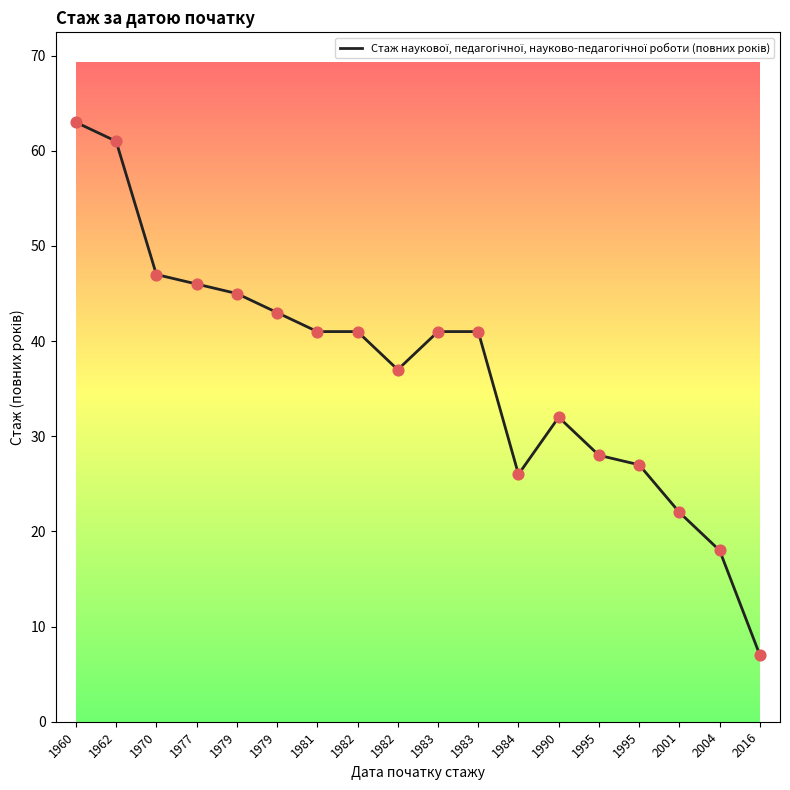

Which has a higher value, 1960 or 1981?

1960